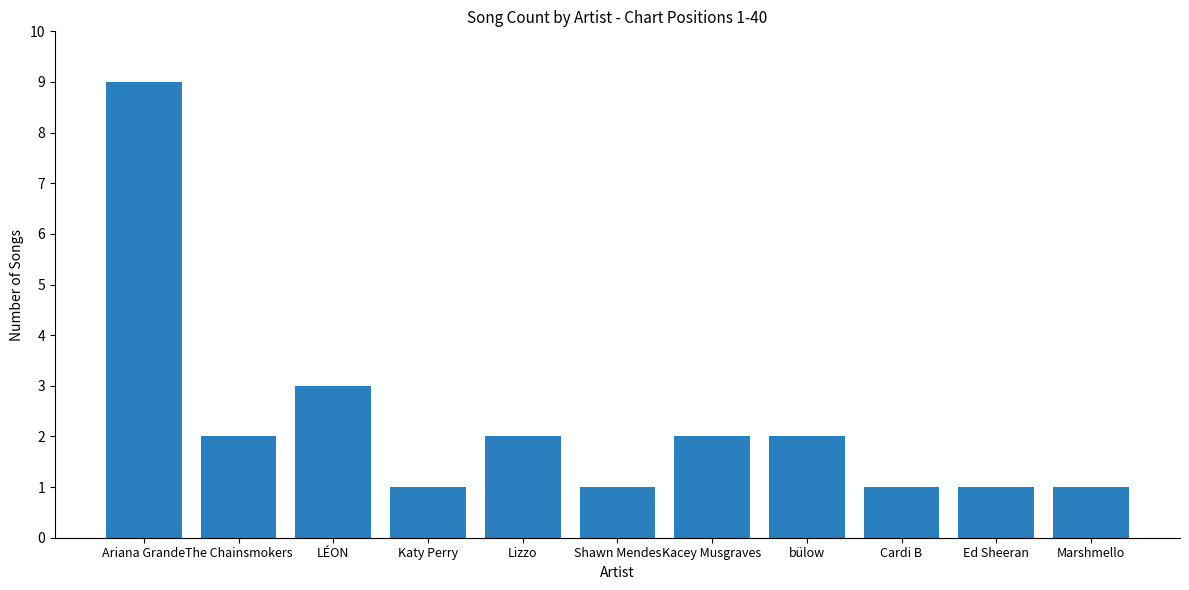

Which category has the highest value across all series?

Ariana Grande